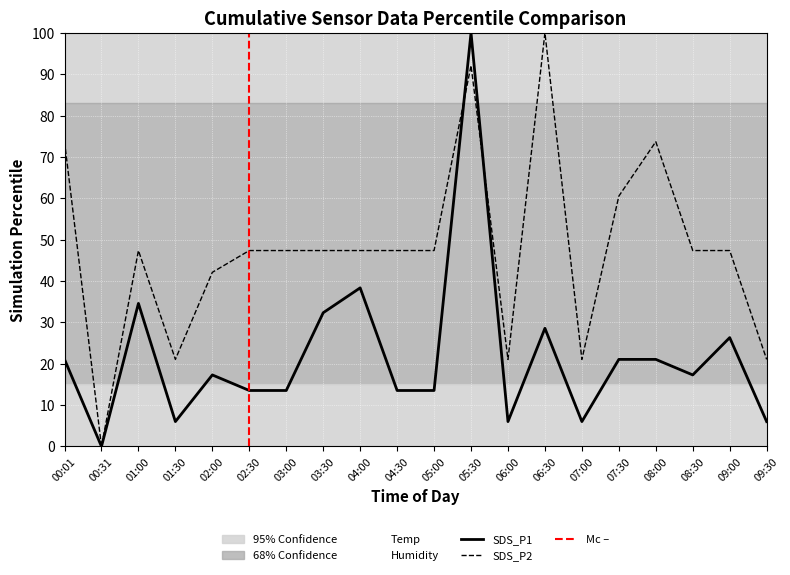

What is the value of the SDS_P2 point at the 14th from the left?

100.0